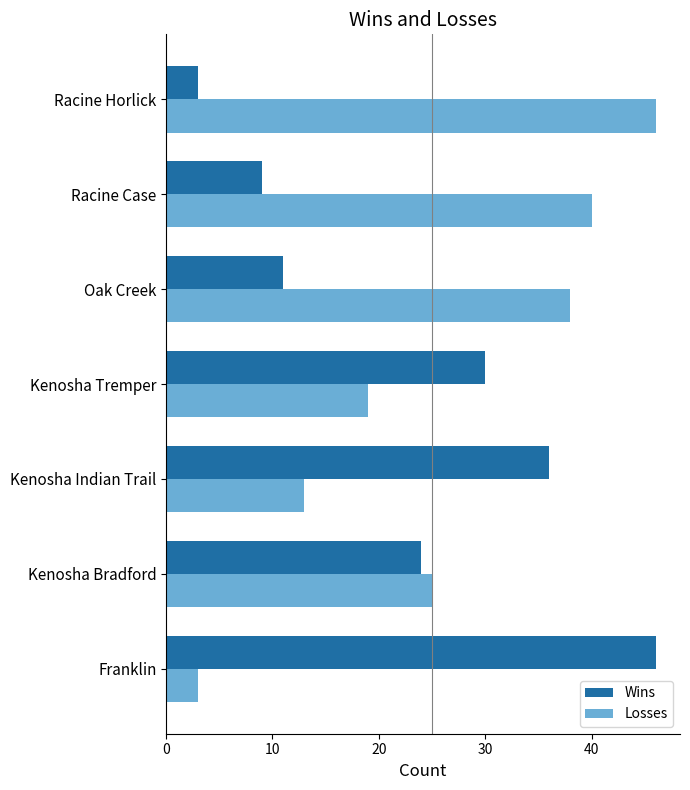

How many values in the Losses series are below 25?

3